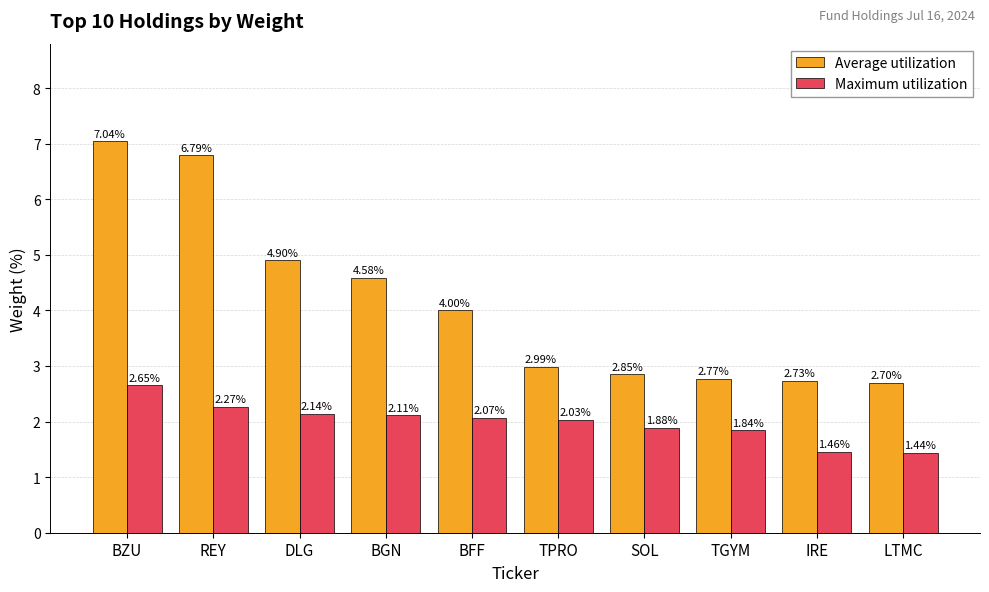

At which label does Maximum utilization first exceed 2?

BZU